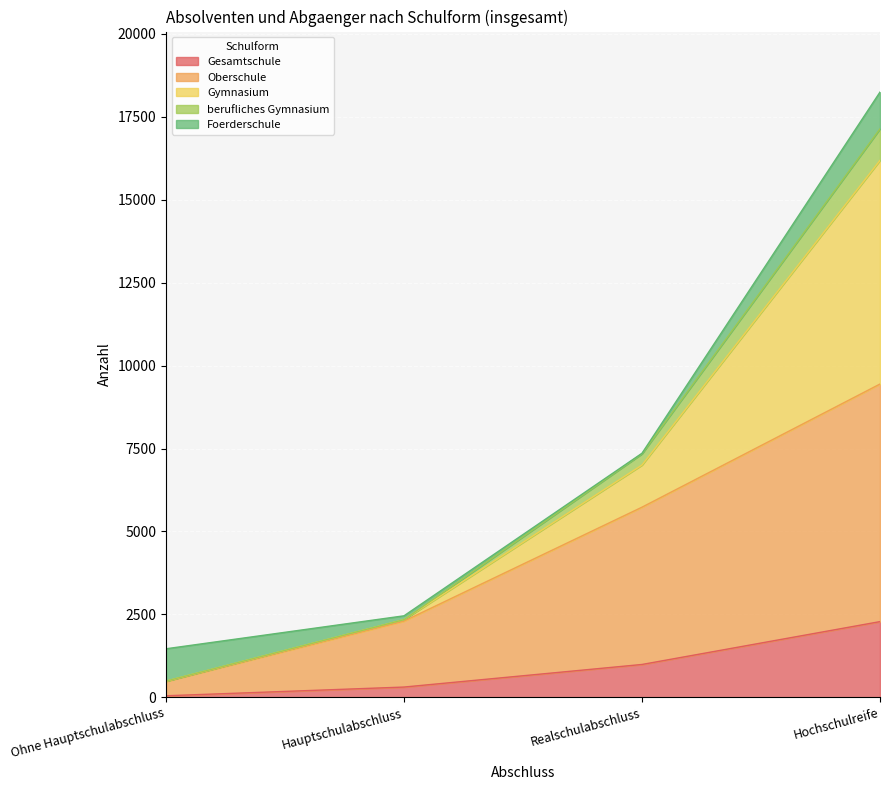

How many lines are shown in the chart?

5